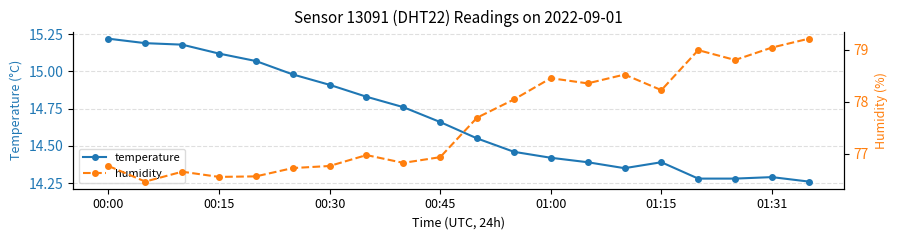

How many interior local peaks does the temperature series have?

2